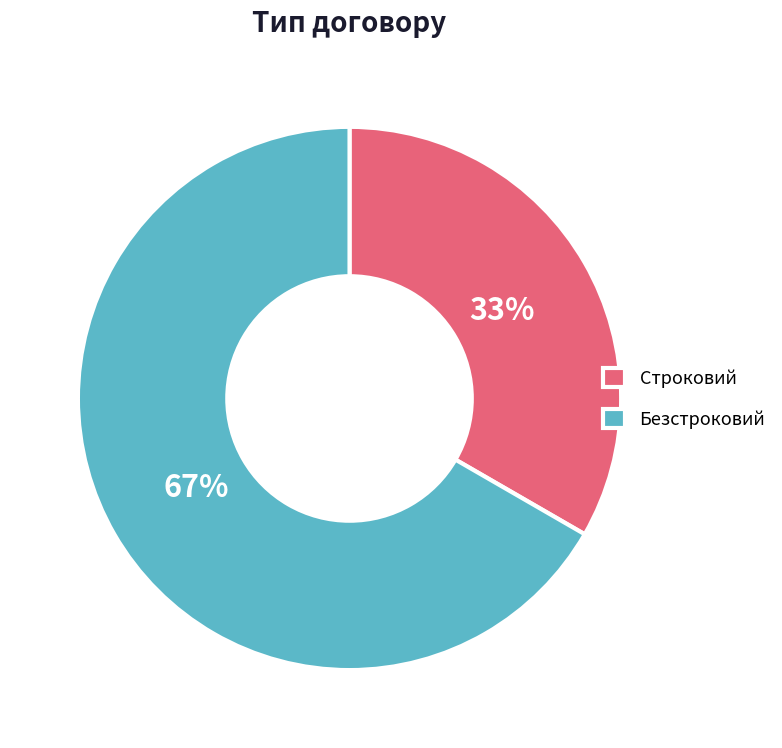

To the nearest percent, what is the combined percentage of Безстроковий and Строковий?

100%